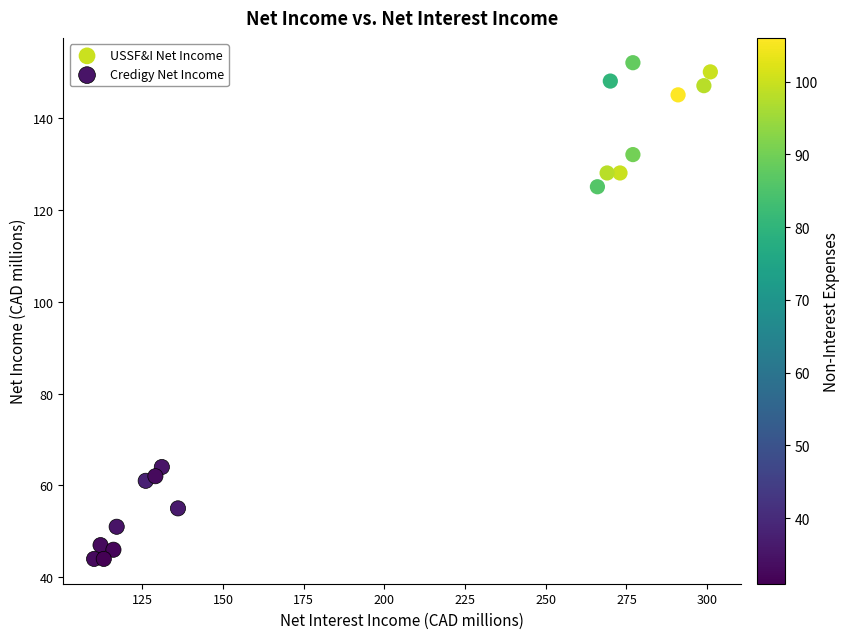

Which series has the widest spread of Y values?

USSF&I Net Income